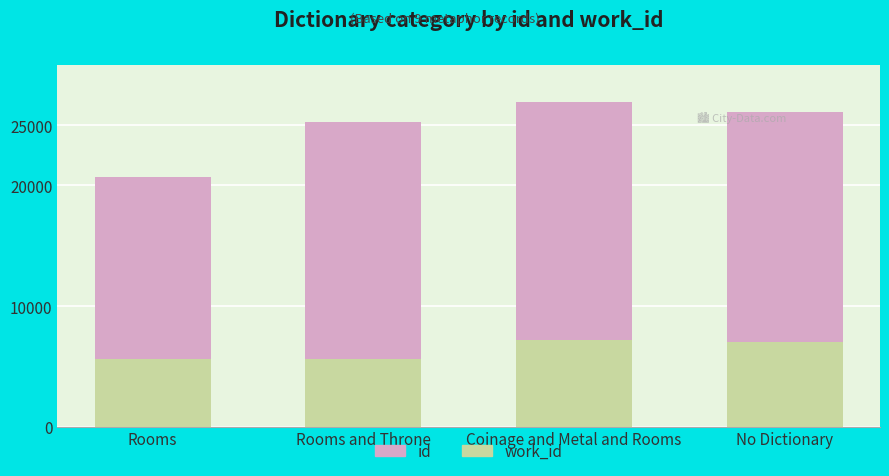

How many data points does each series have?

4